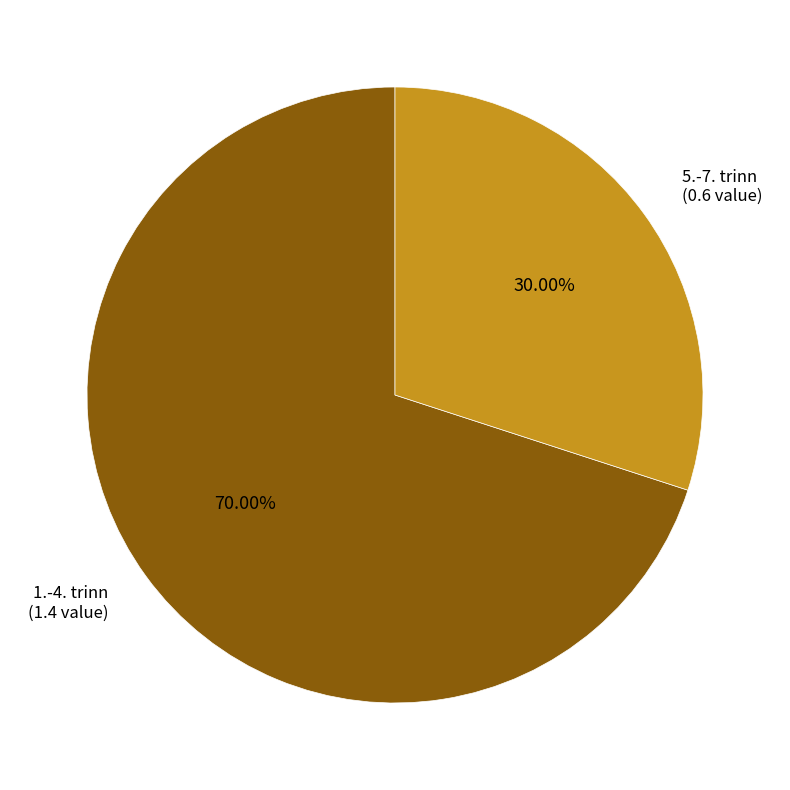

Is there any slice that represents more than half of the pie?

Yes